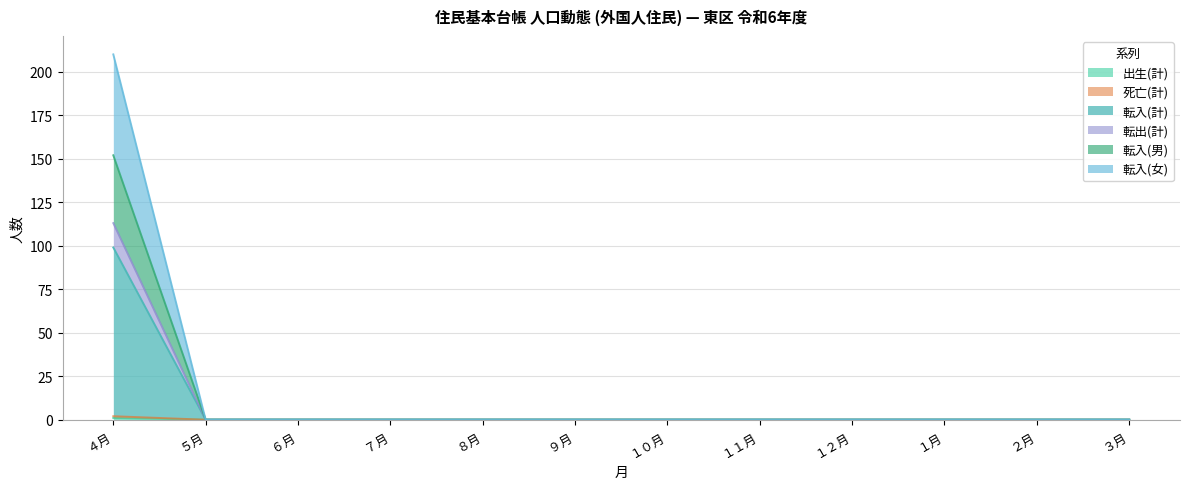

The 転入(男) series shows 3 at ４月. True or false?

False